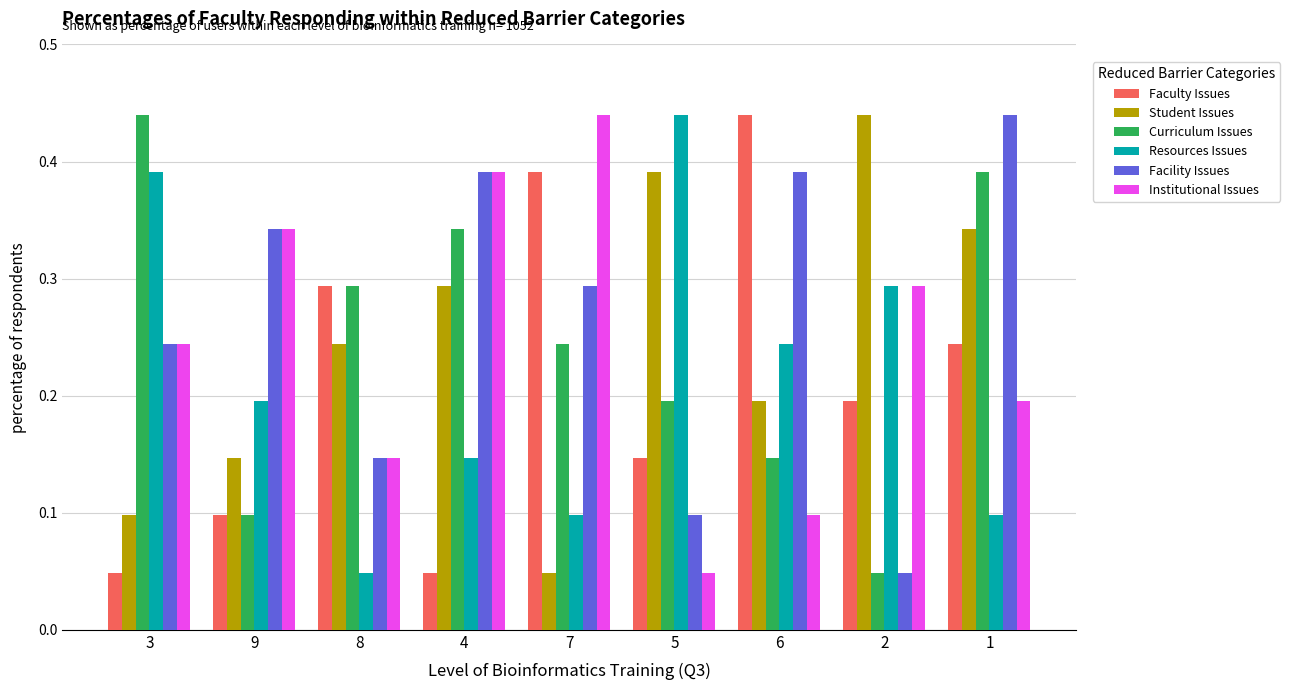

True or false: Resources Issues has a value of 0.2 at 6.

True